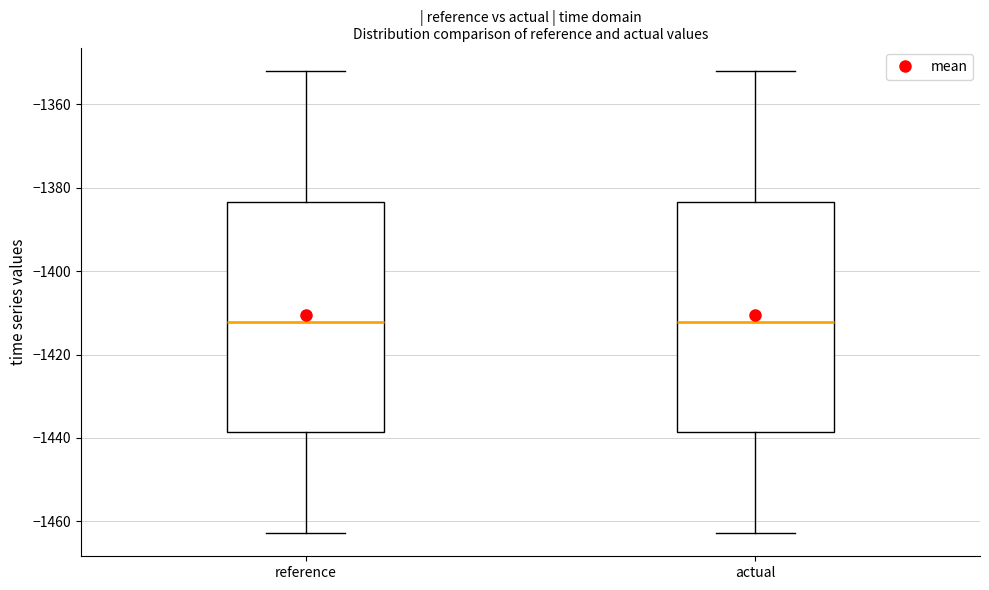

Reading left to right, read every box against the y-axis: the position of its median line, the range the box covers, and the ends of its whiskers. The values are not printed on the chart, so give them approximately, as read against the axis.

reference: median -1412, box -1438 to -1384, whiskers -1462 to -1352
actual: median -1412, box -1438 to -1384, whiskers -1462 to -1352